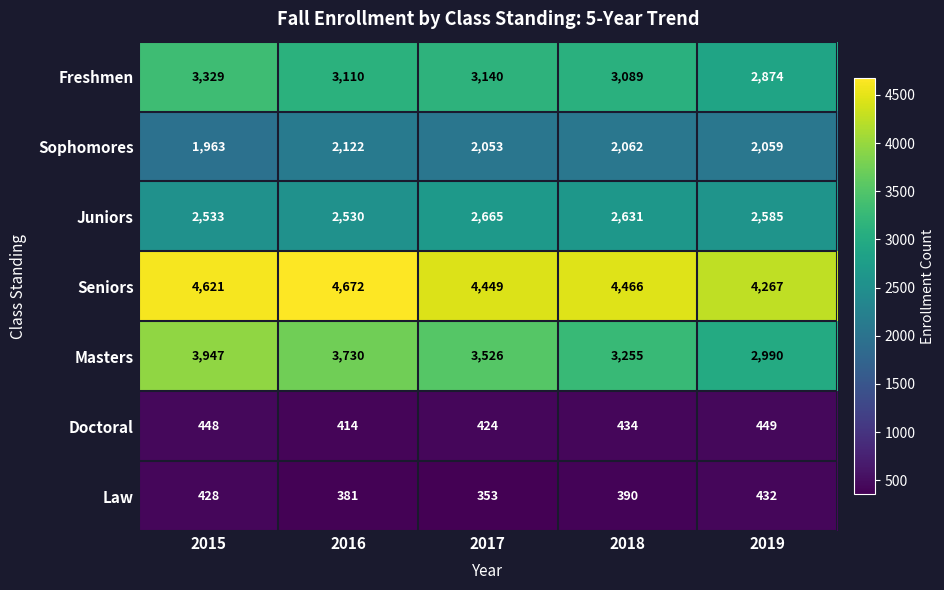

Where does the Seniors series first go above 4466?

2015